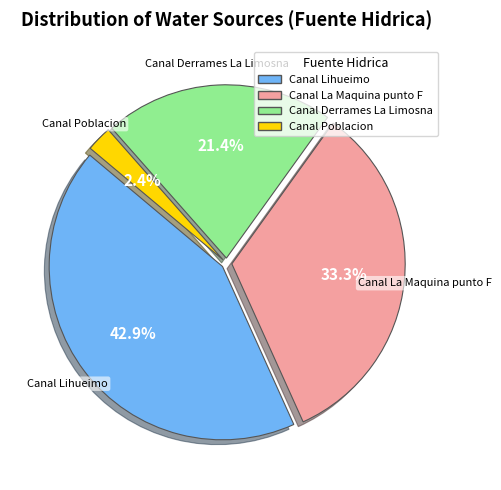

To the nearest percent, what is the difference between the Canal La Maquina punto F and Canal Lihueimo slice percentages?

10%